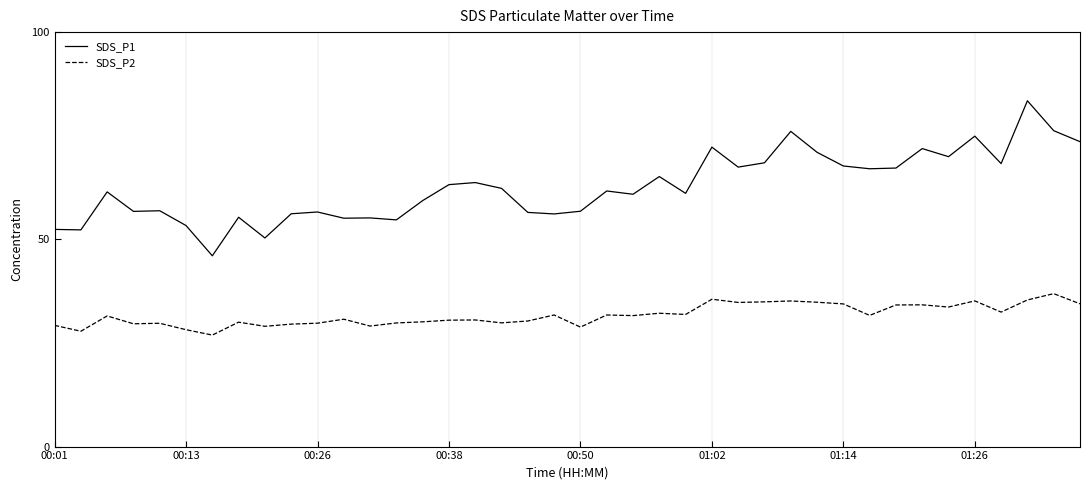

What is the maximum value shown in the chart?

83.4